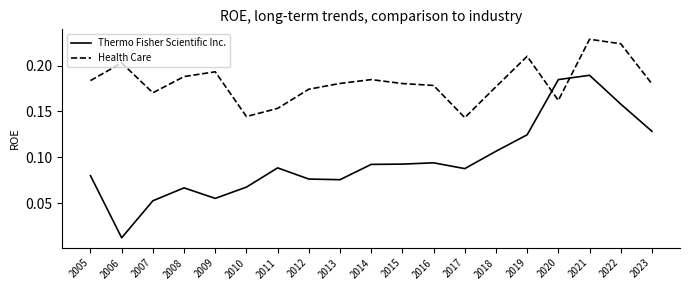

At which category does Thermo Fisher Scientific Inc. reach its first local peak?

2008